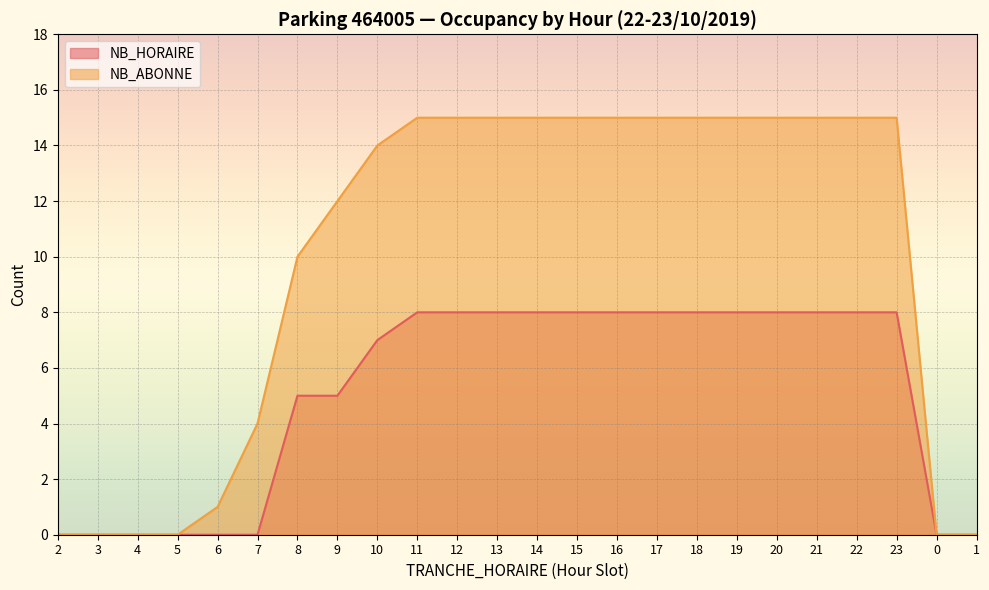

Reading right to left, what are all the values shown in this chart?

NB_HORAIRE: 1=0	0=0	23=8	22=8	21=8	20=8	19=8	18=8	17=8	16=8	15=8	14=8	13=8	12=8	11=8	10=7	9=5	8=5	7=0	6=0	5=0	4=0	3=0	2=0
NB_ABONNE: 1=0	0=0	23=15	22=15	21=15	20=15	19=15	18=15	17=15	16=15	15=15	14=15	13=15	12=15	11=15	10=14	9=12	8=10	7=4	6=1	5=0	4=0	3=0	2=0